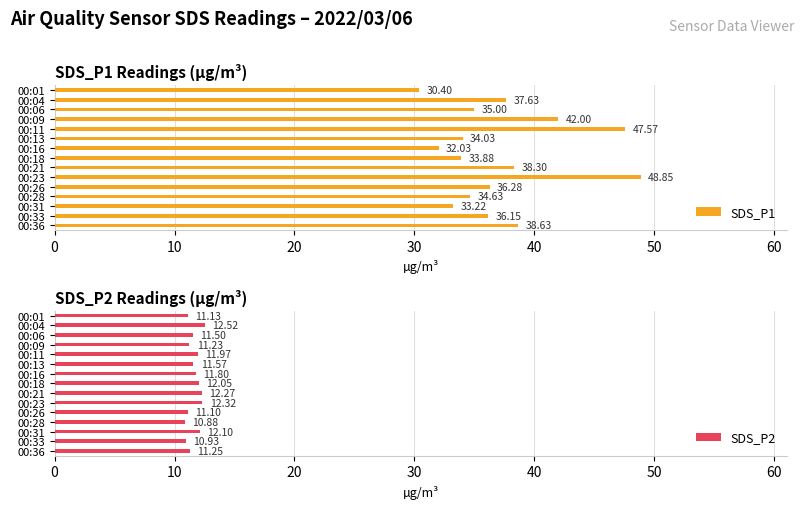

How many bars are there in each group?

2